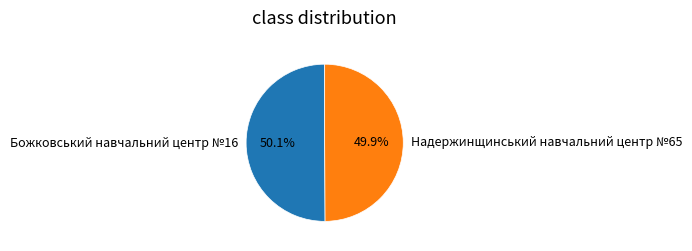

Does any single category account for the majority?

Yes